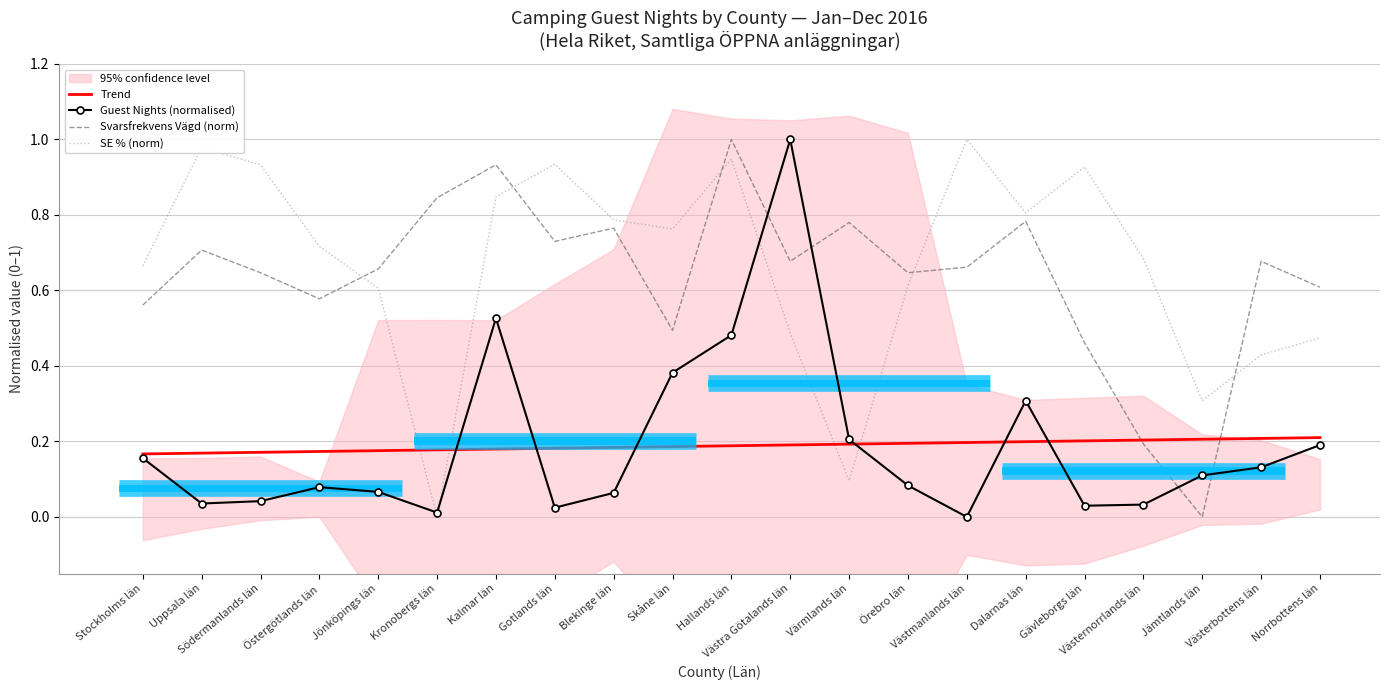

Is it true that Guest Nights (normalised) equals 0.0 at Västernorrlands län?

True